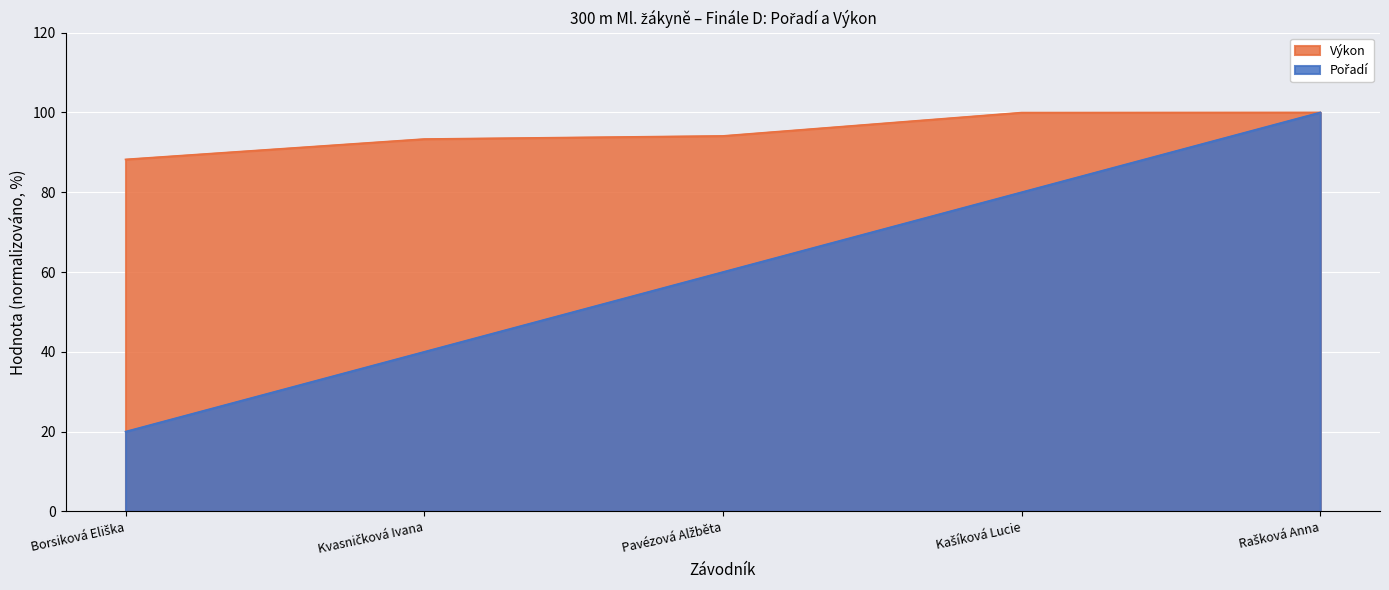

What is the value of the Výkon point at the 2nd from the left?

93.3